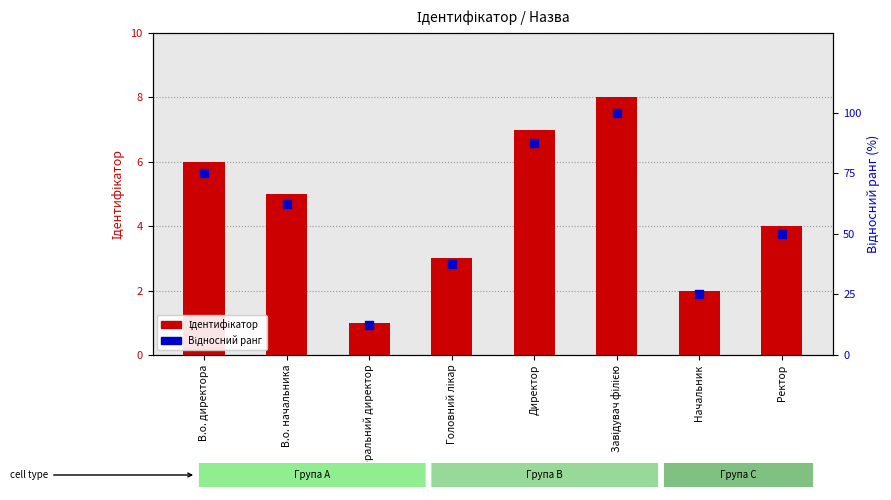

Which series reaches the maximum Y coordinate?

Відносний ранг